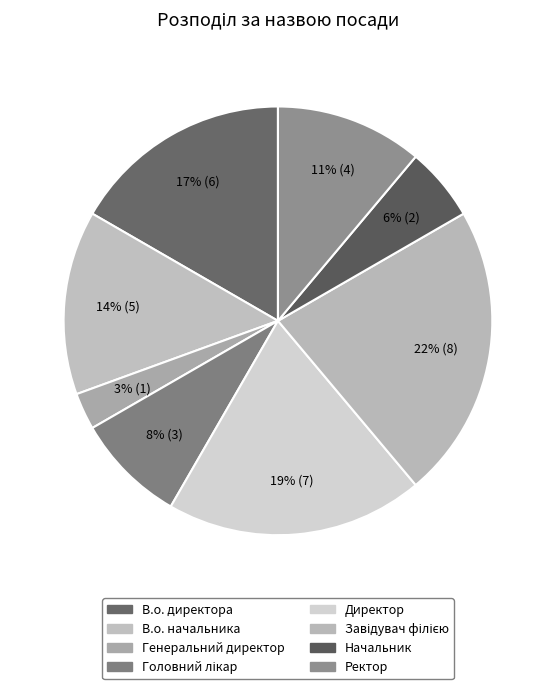

Is there a majority slice in this chart?

No